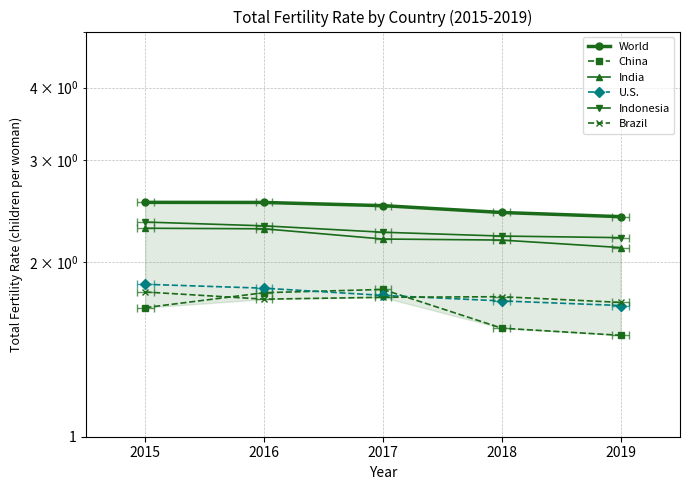

Between 2015 and 2019, which series saw the biggest shift?

China